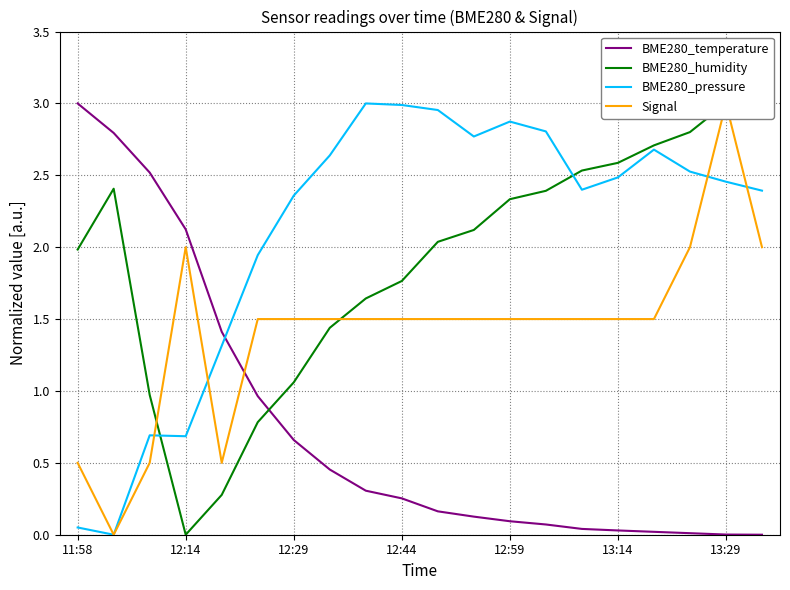

True or false: BME280_temperature and BME280_pressure intersect in this chart.

True